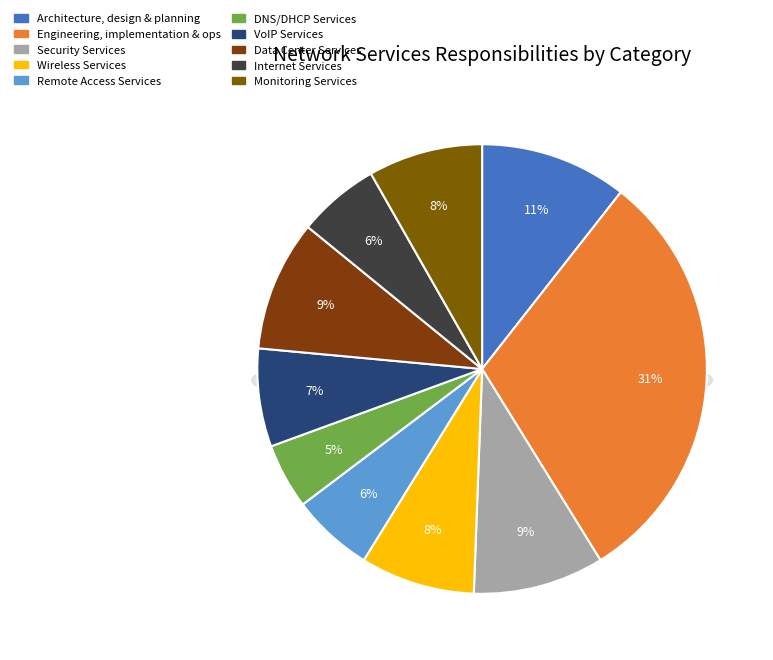

Does Data Center Services represent more than half of the total?

No